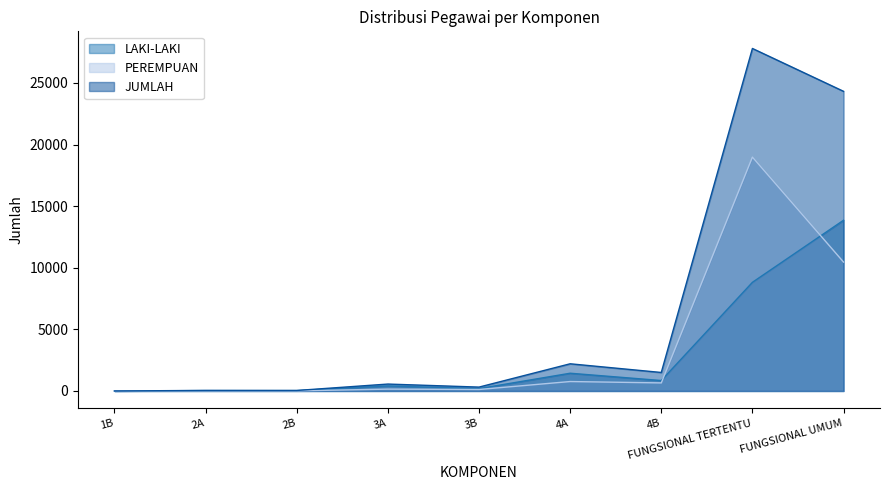

What is the value of the LAKI-LAKI point at the 7th from the left?

847